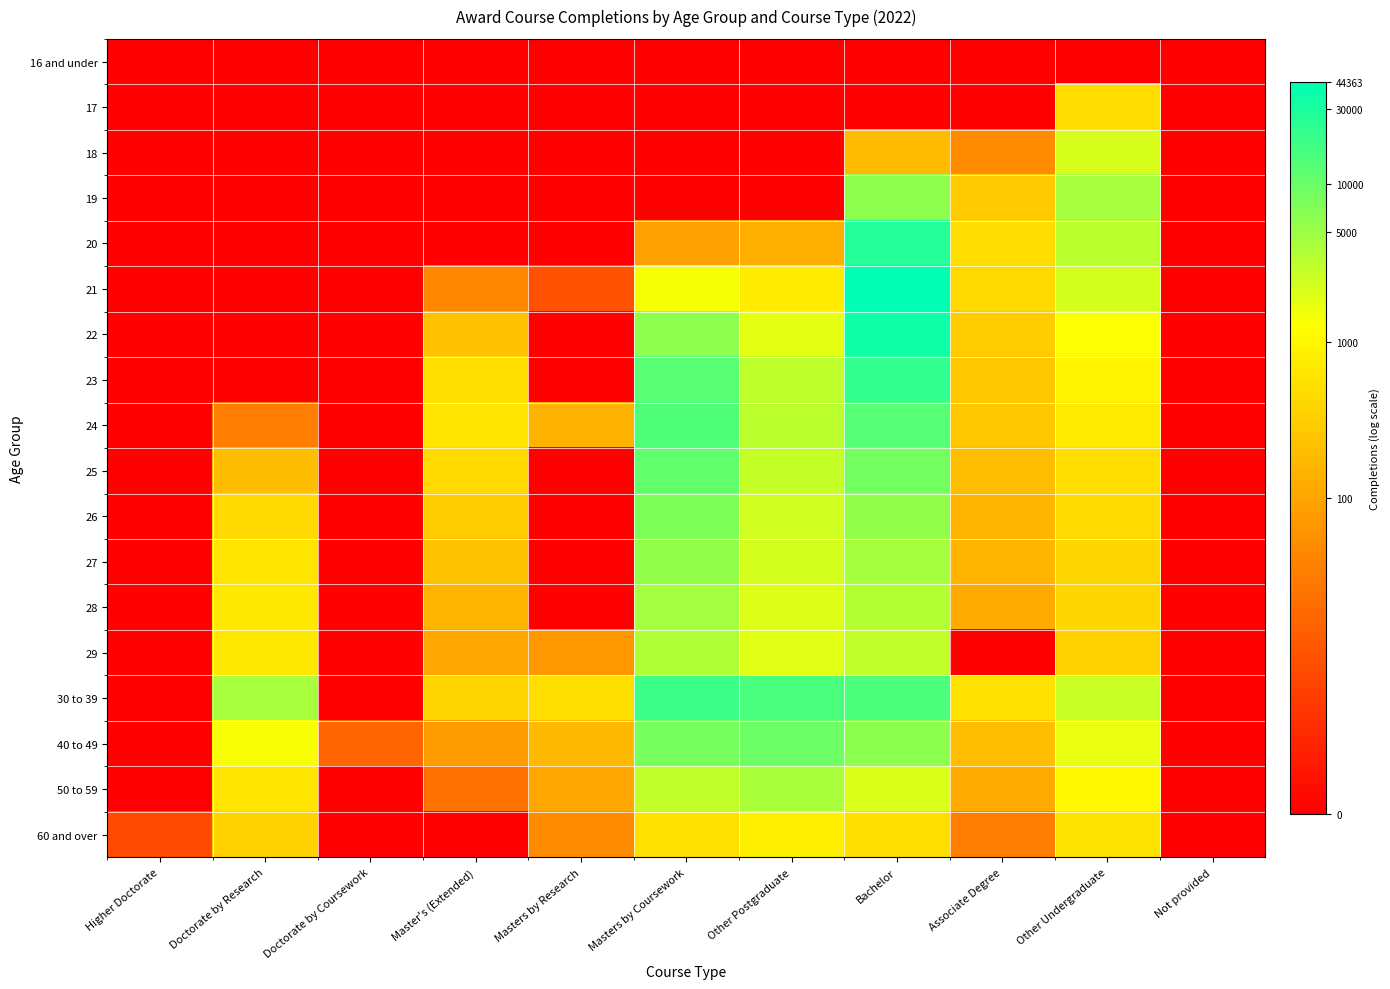

At how many categories does at least one series exceed 9?

3